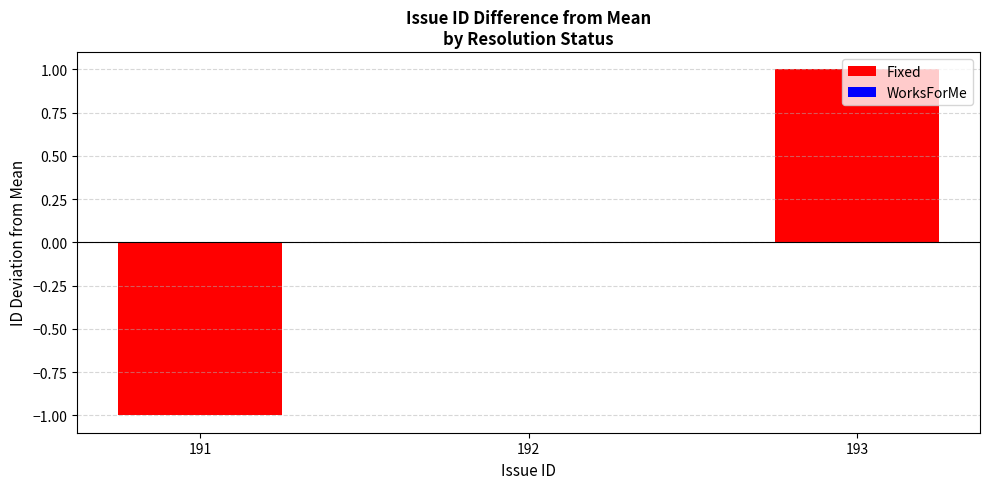

Which category has the highest value across all series?

193